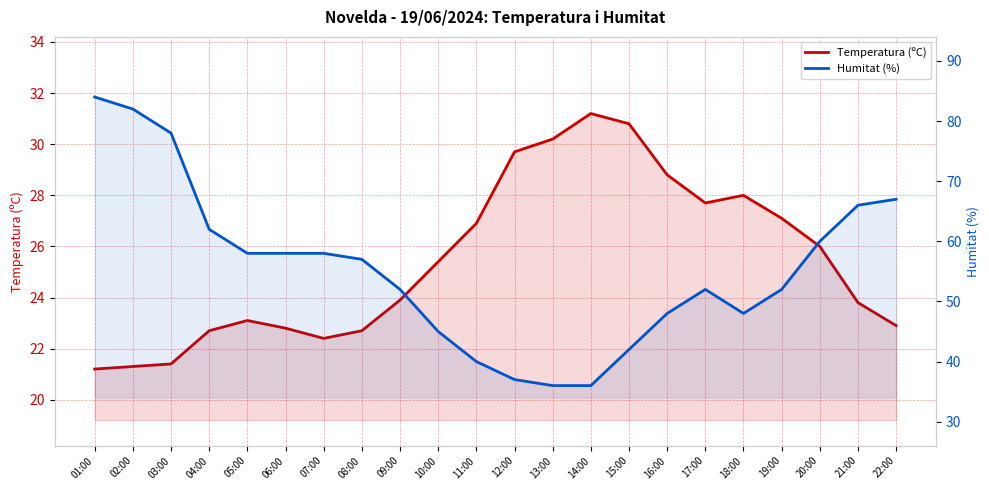

True or false: Humitat (%) and Temperatura (ºC) cross at least once.

False